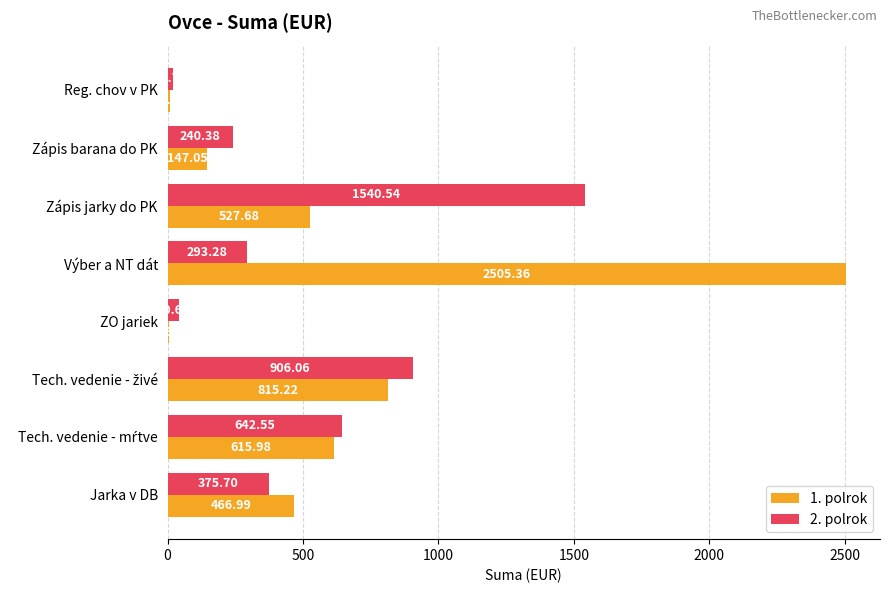

Which series has the widest spread of values?

1. polrok